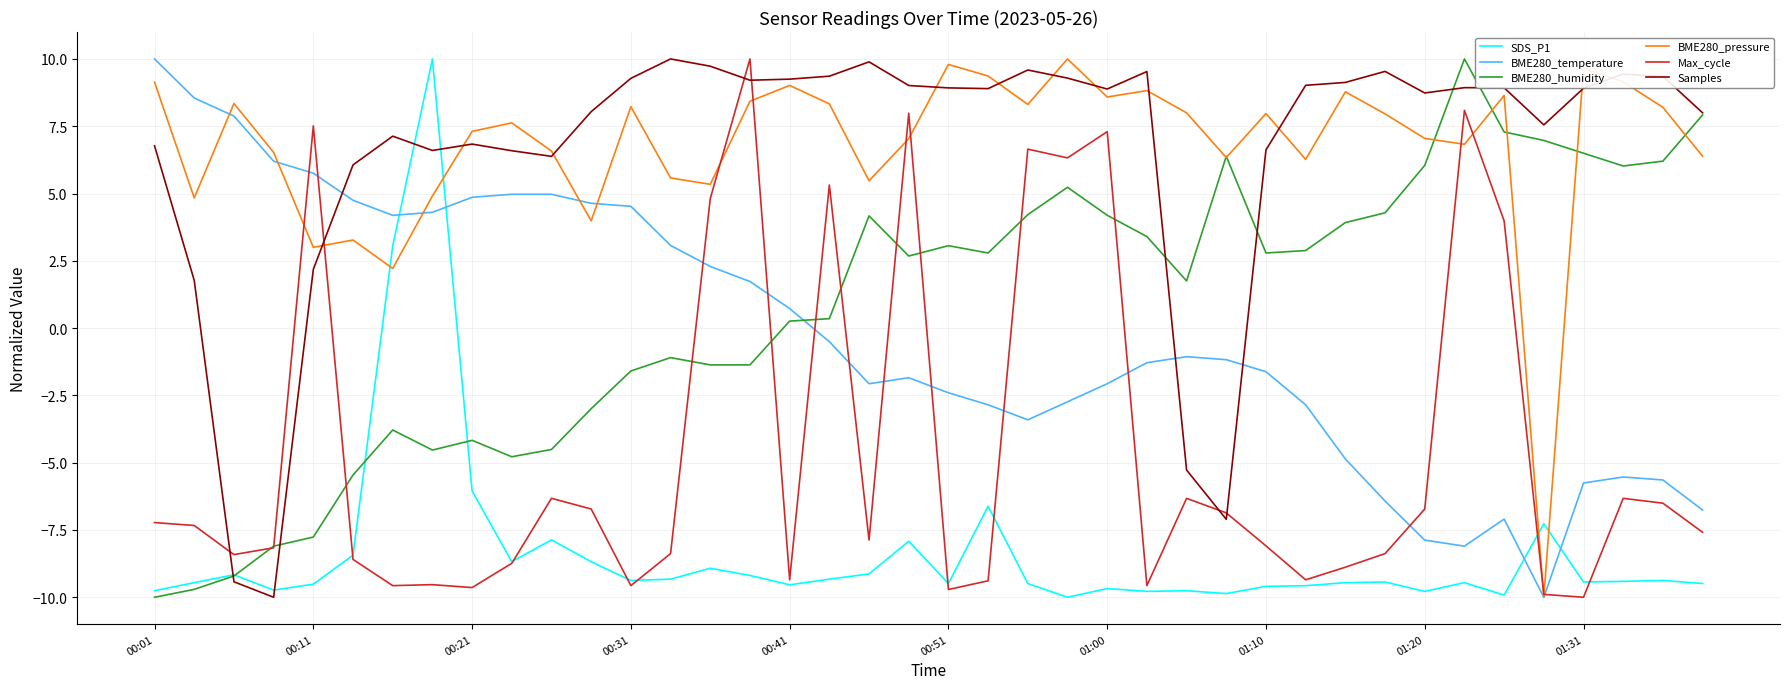

What is the smallest value displayed?

-10.0